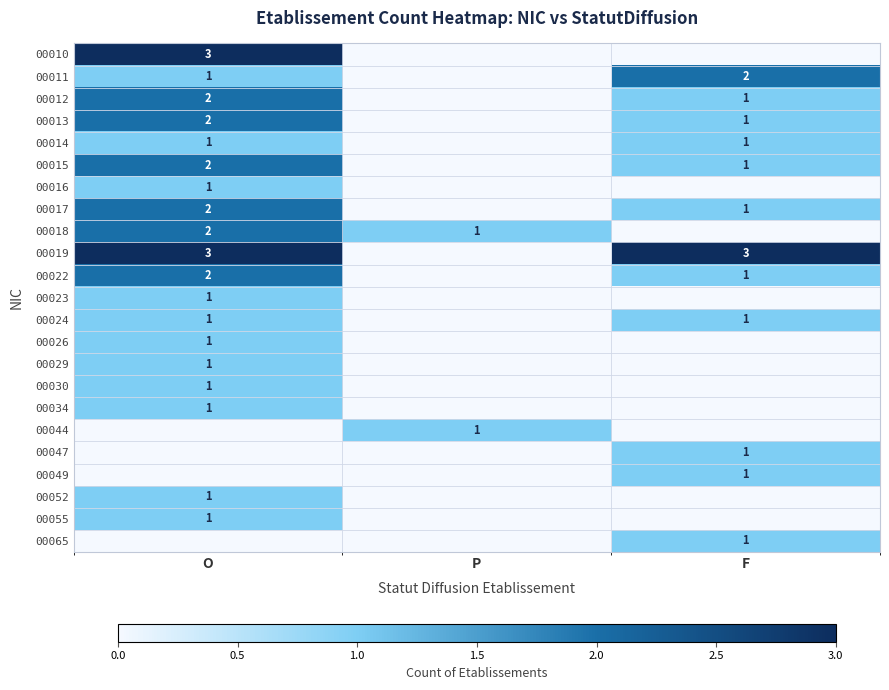

Is the value of 00049 at F greater than the value of 00010 at O?

No